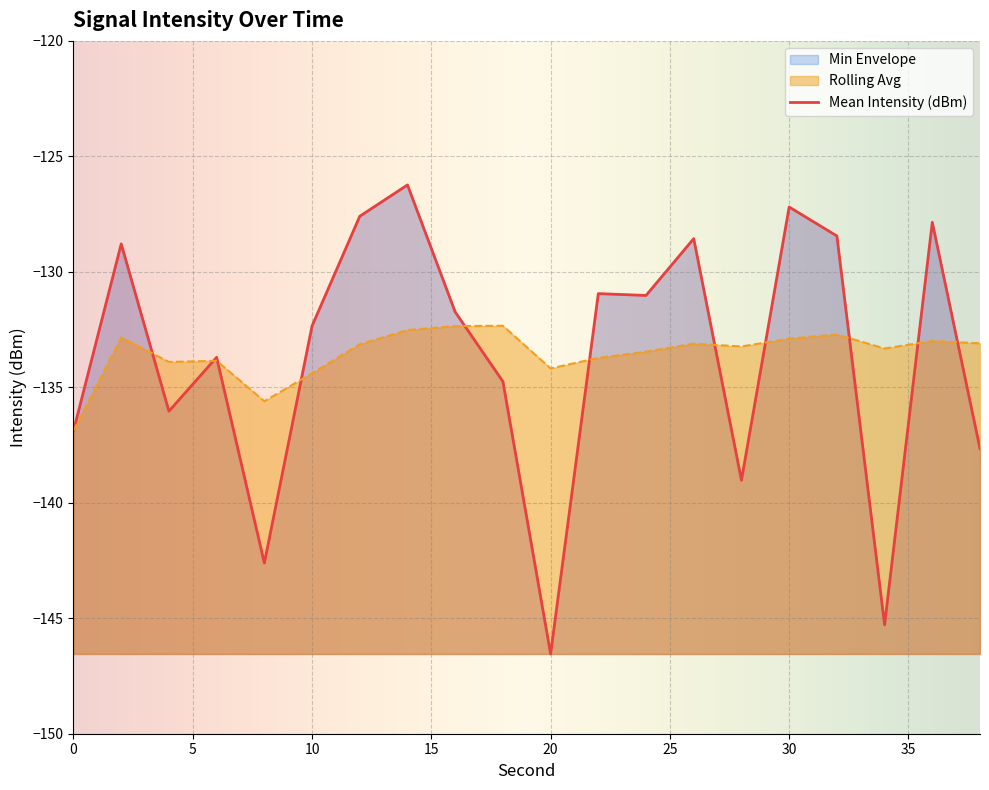

Does the chart display data point markers on the line(s)?

No